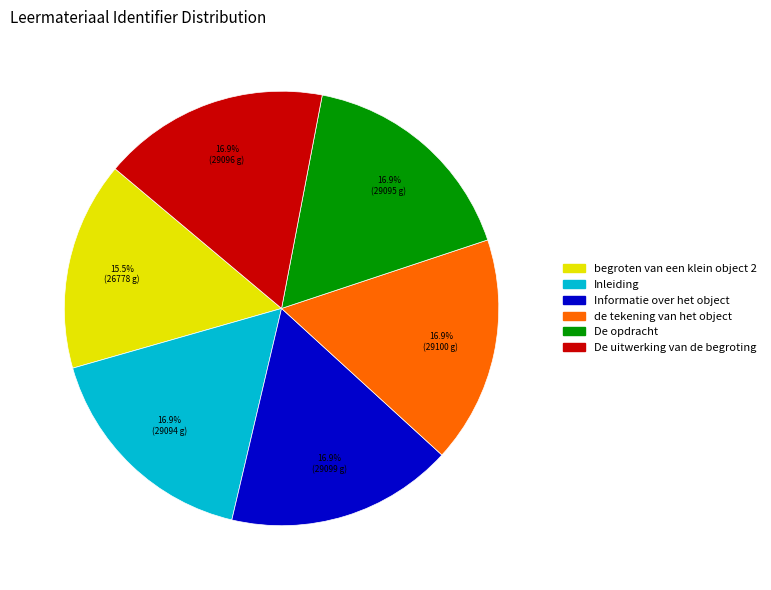

Count the number of slices in the pie.

6